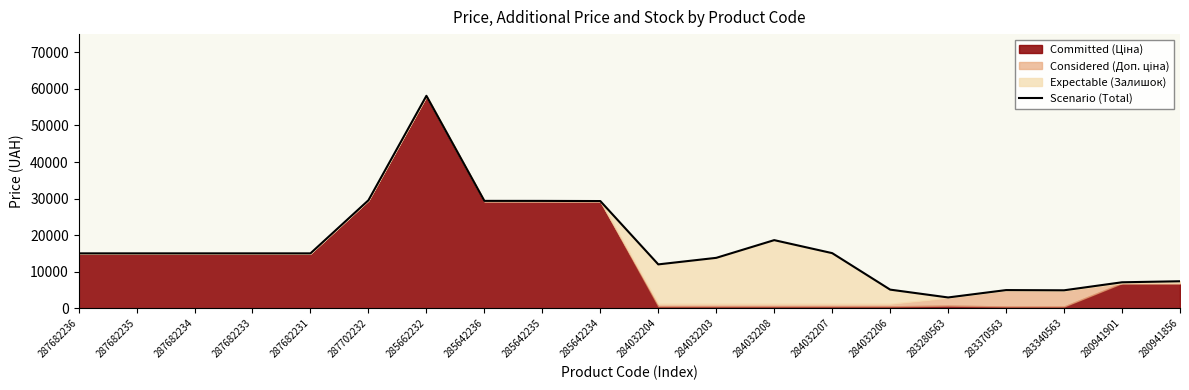

How many lines are shown in the chart?

1